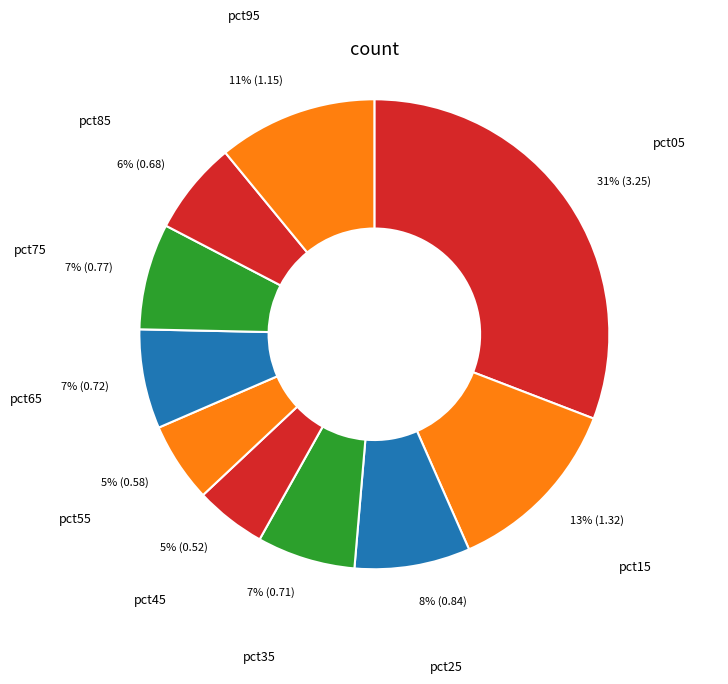

To the nearest percent, what is the average slice percentage?

10%